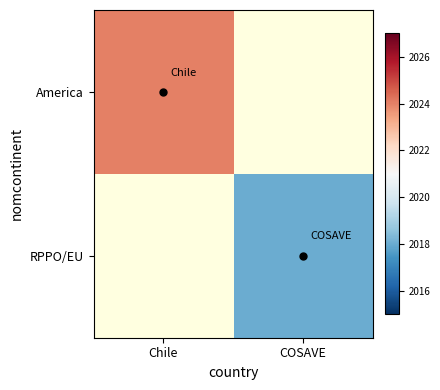

How many distinct data groups are displayed?

2